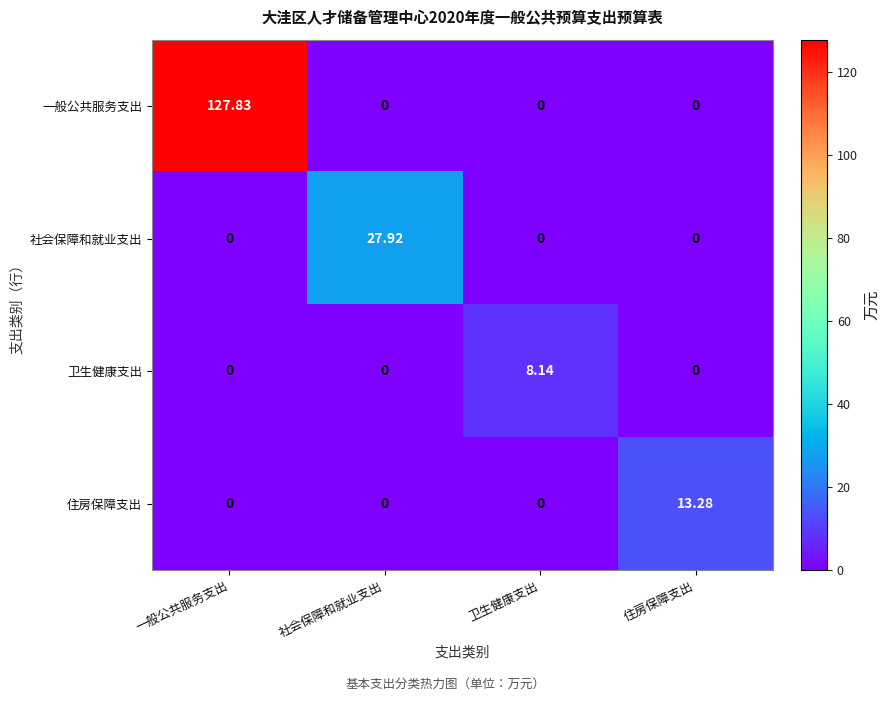

List the series in order of their peak value, highest first.

一般公共服务支出, 社会保障和就业支出, 住房保障支出, 卫生健康支出